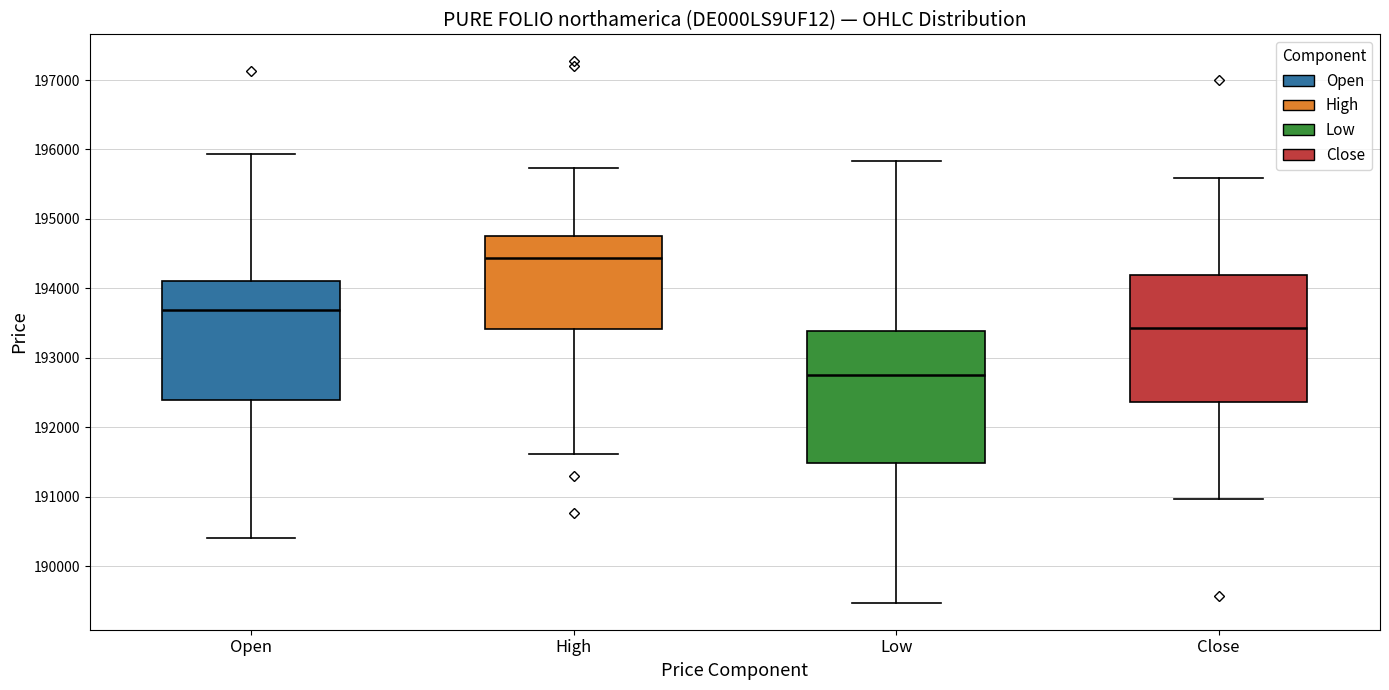

Reading left to right, transcribe this box plot: for each box, give where its median line is, the range the box spans, and where its two whiskers end, as read against the y-axis. The values are not printed on the chart, so give them approximately, as read against the axis.

Open: median 193700, box 192400 to 194100, whiskers 190400 to 195900
High: median 194400, box 193400 to 194800, whiskers 191600 to 195700
Low: median 192800, box 191500 to 193400, whiskers 189500 to 195800
Close: median 193400, box 192400 to 194200, whiskers 191000 to 195600